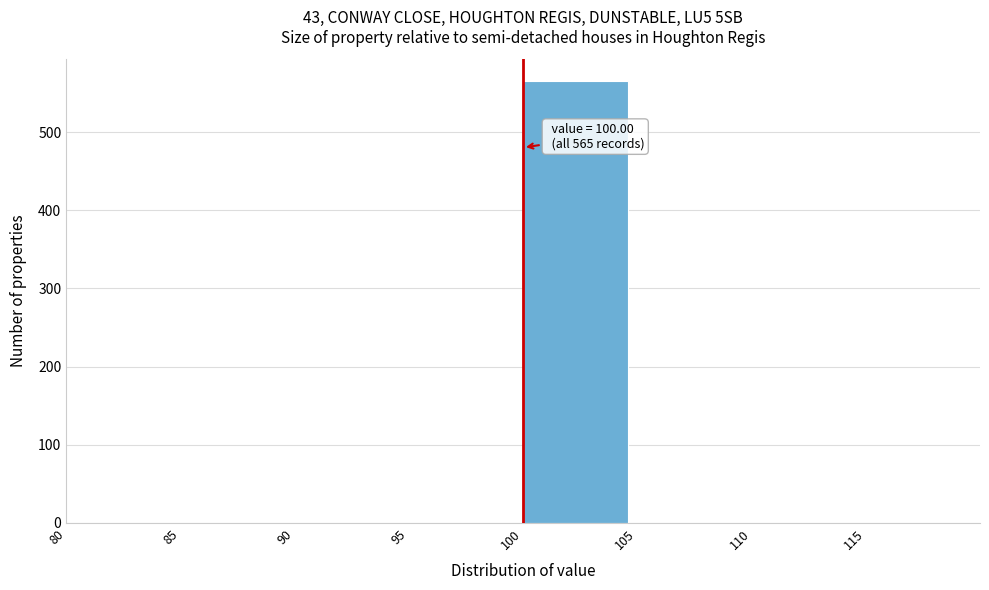

Which range on the x-axis has the tallest bar?

100 to 105